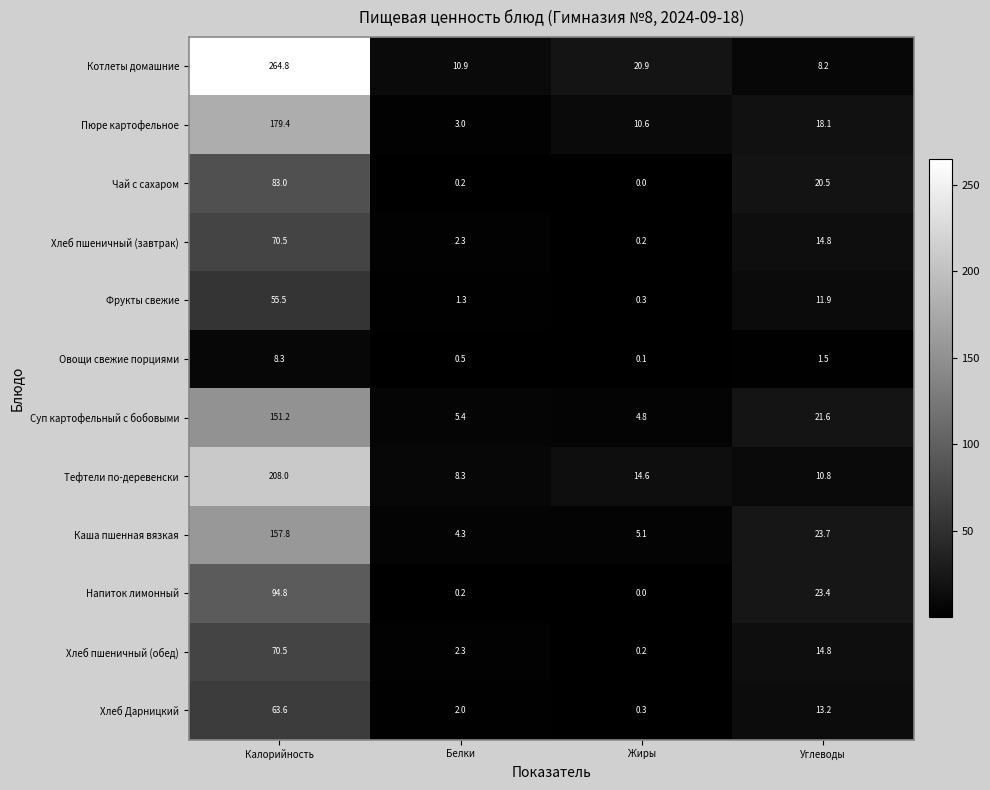

List the labels in order of Хлеб пшеничный (обед) value, smallest first.

Жиры, Белки, Углеводы, Калорийность